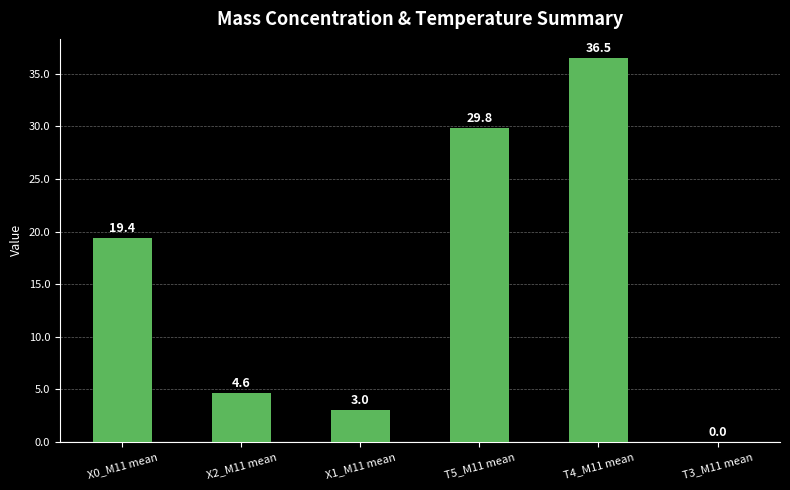

Which category has the highest value across all series?

T4_M11 mean